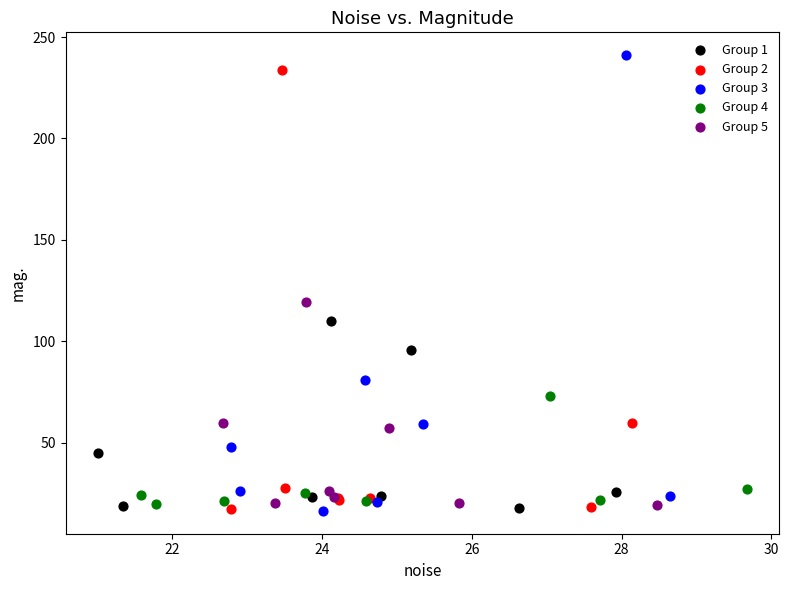

Which series reaches the maximum Y coordinate?

Group 3